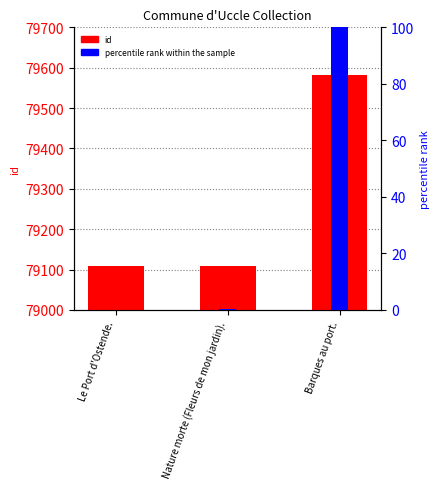

How many bars are there in total?

6